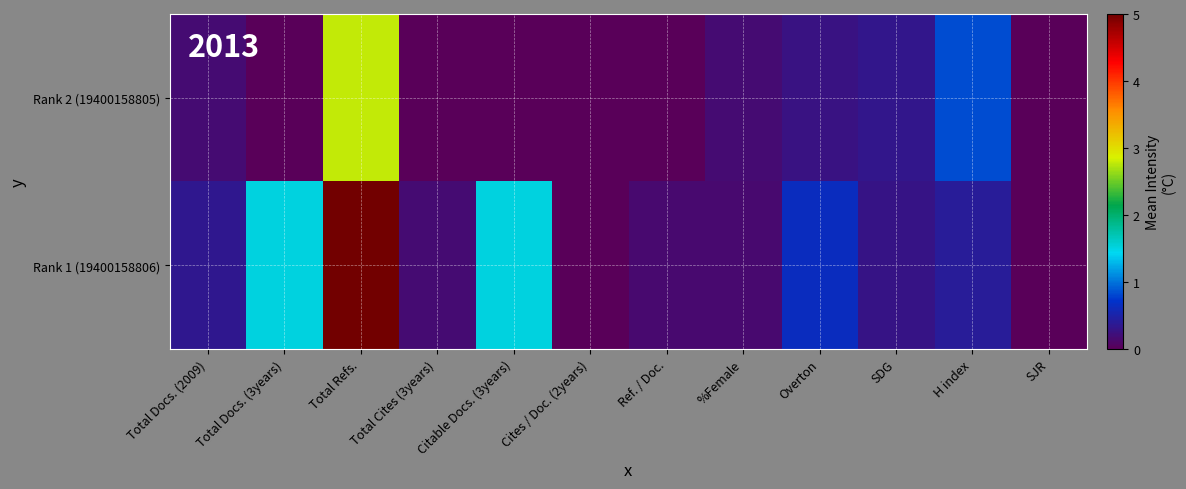

Which series has the largest total across all categories?

Rank 1 (19400158806)